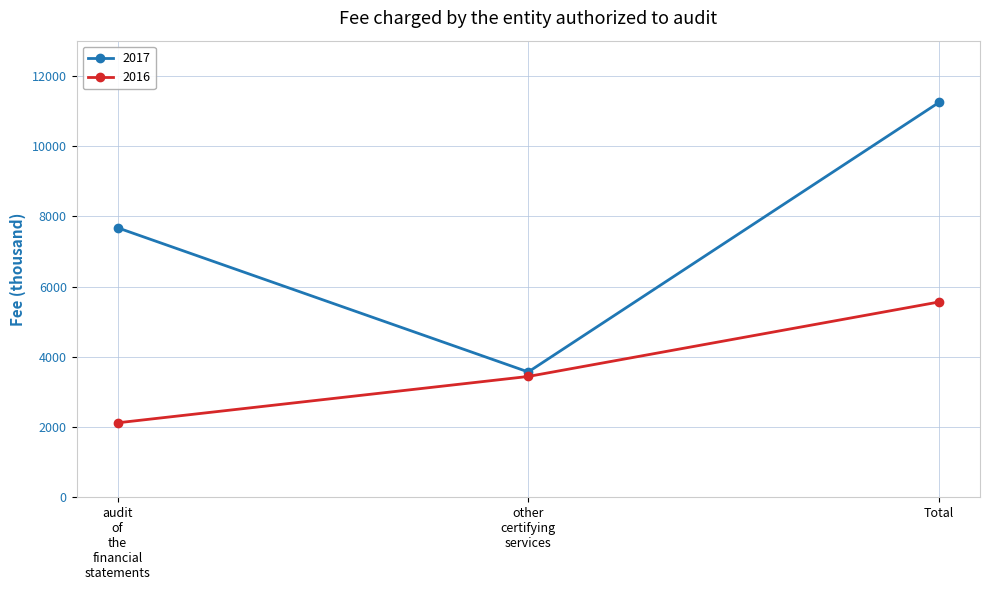

Is this an area chart (filled region under the line)?

No